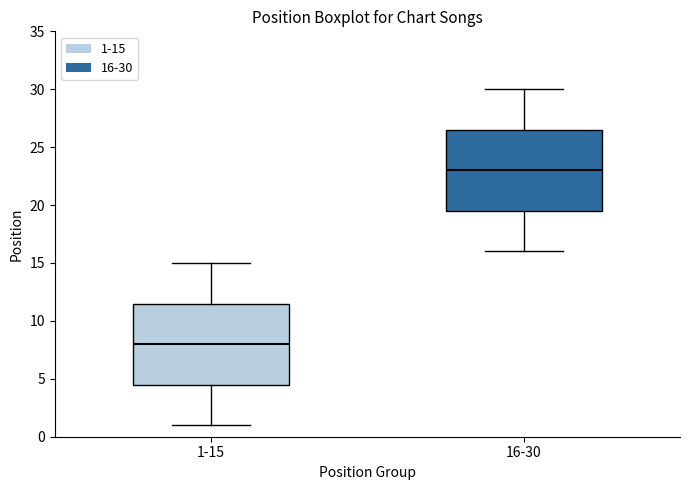

Which box's median line is the lowest?

1-15